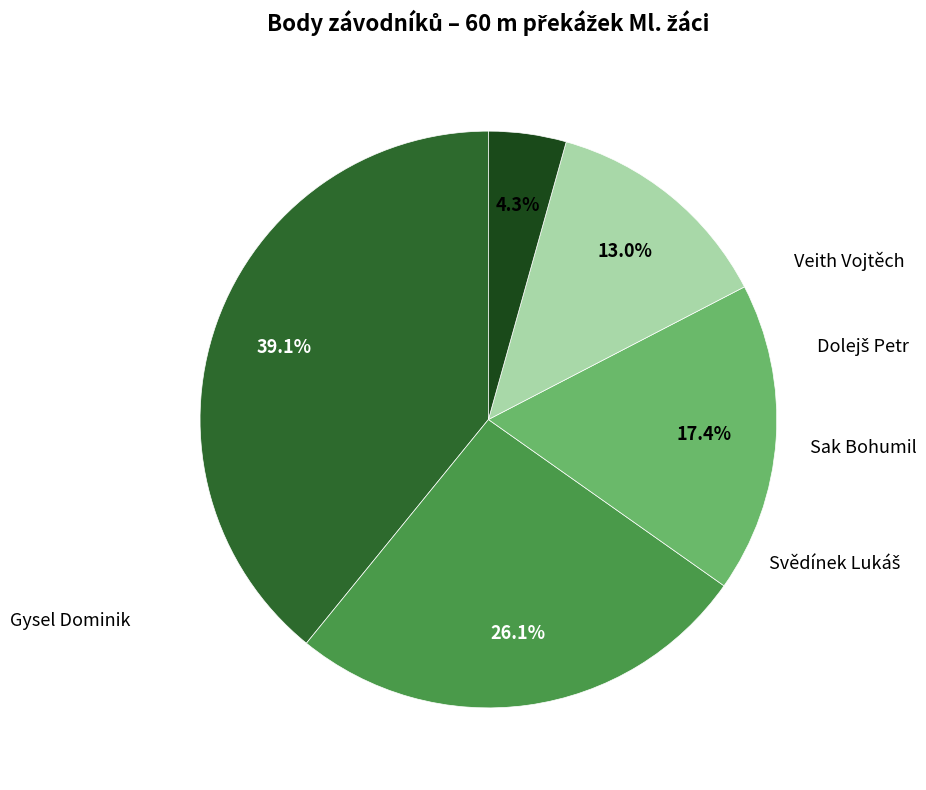

Is there any slice that represents more than half of the pie?

No